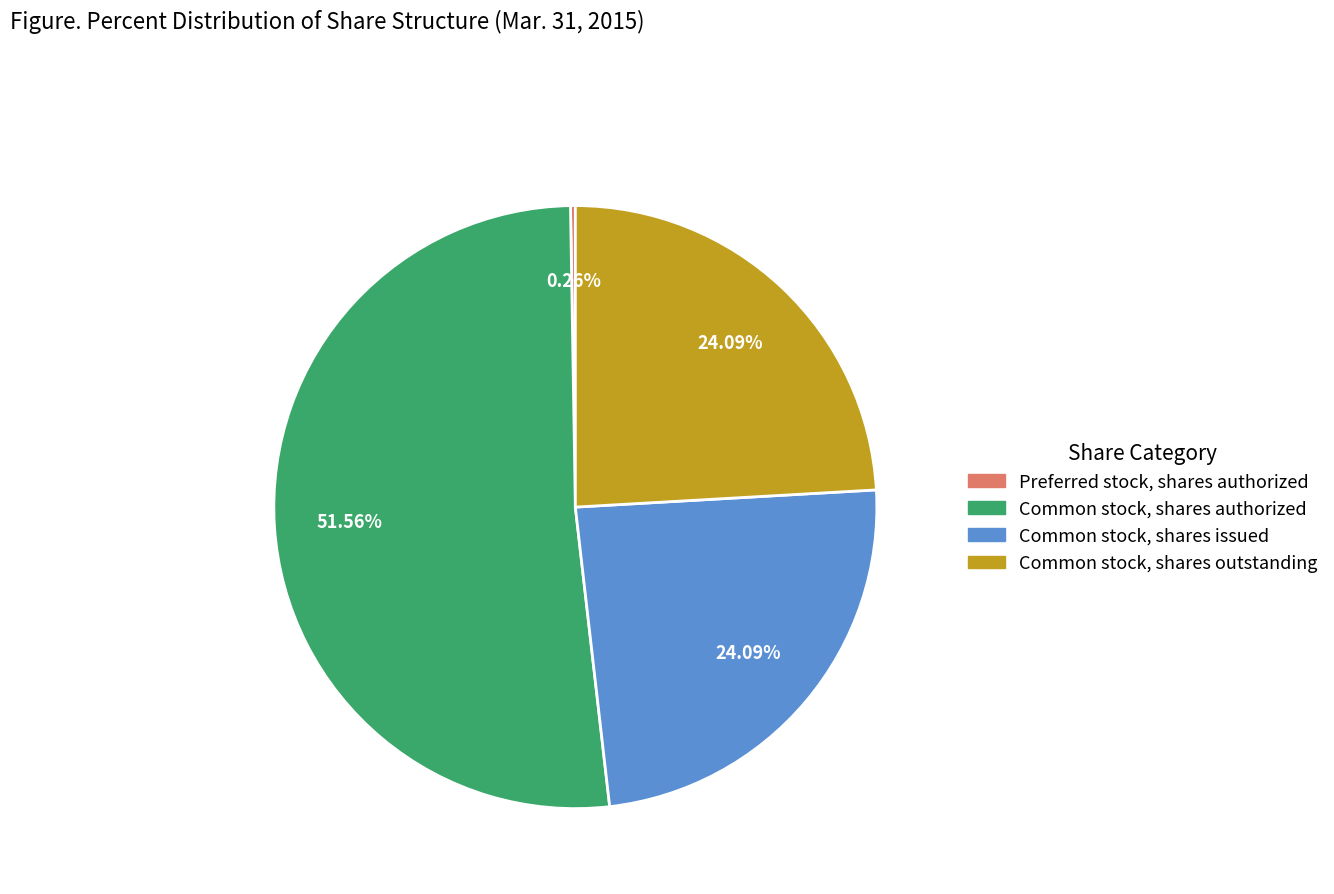

Is there any slice that represents more than half of the pie?

Yes